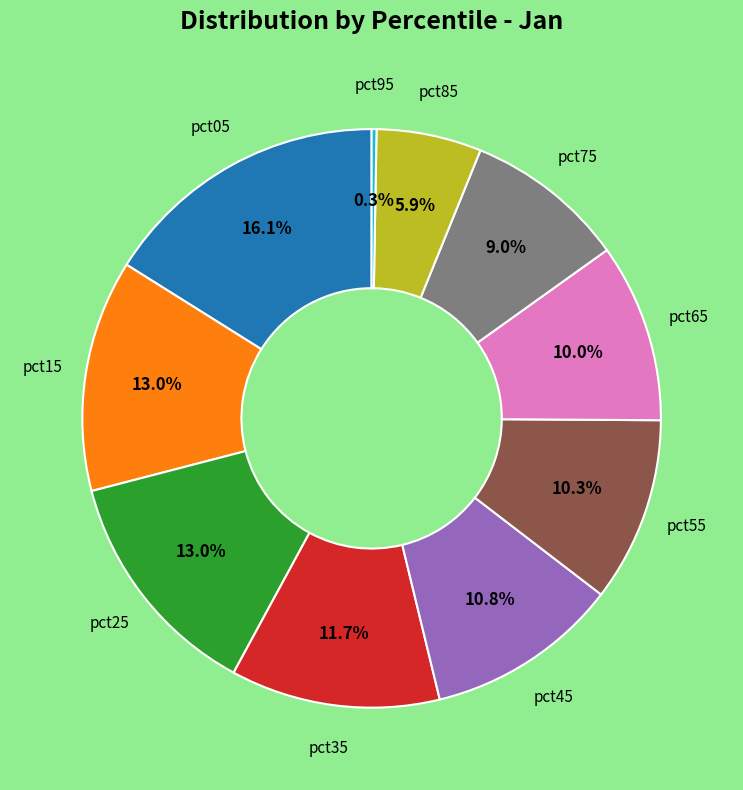

Does any single category account for the majority?

No